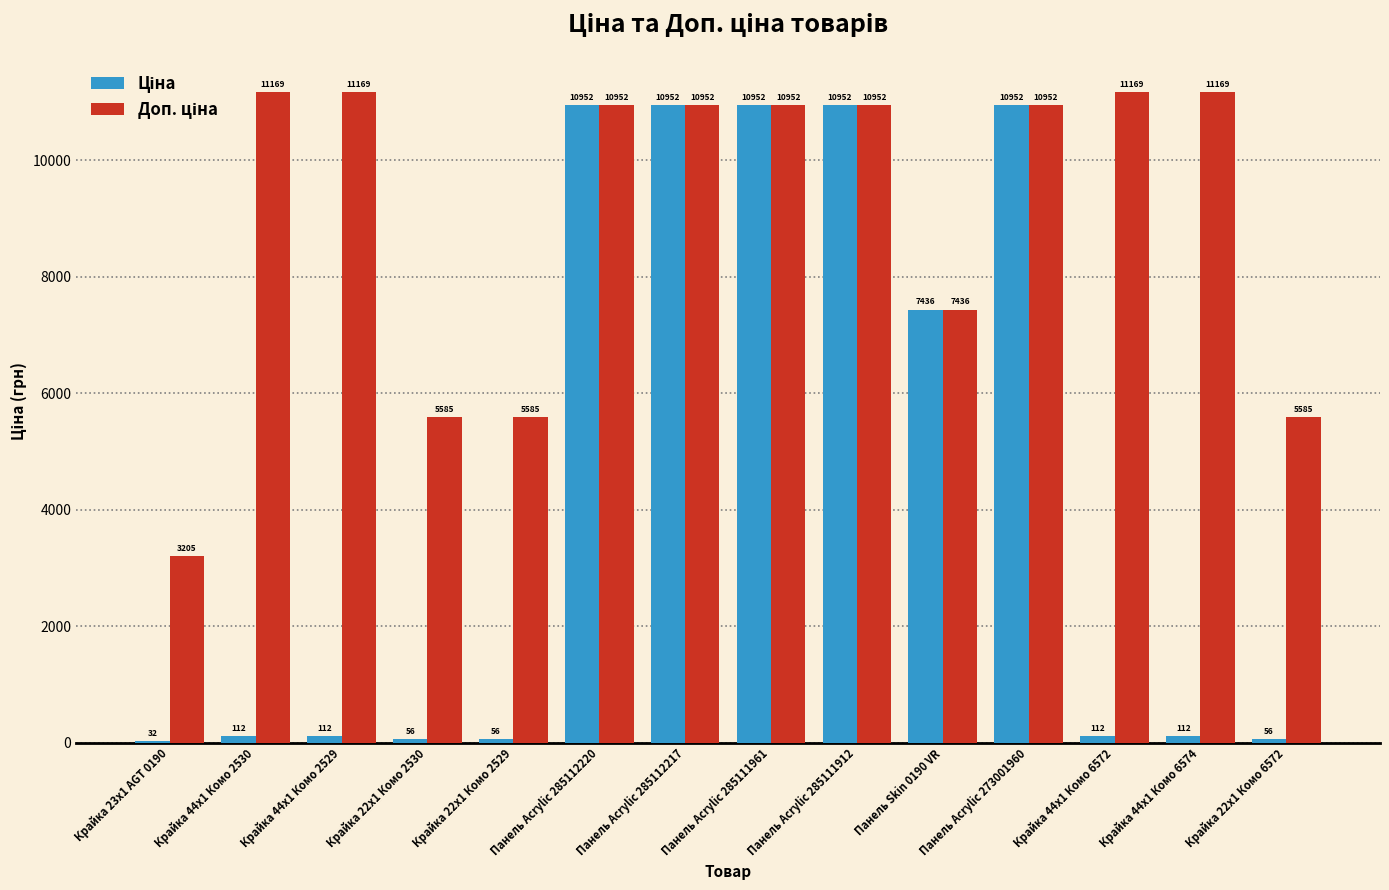

What is the greatest value displayed?

11169.0